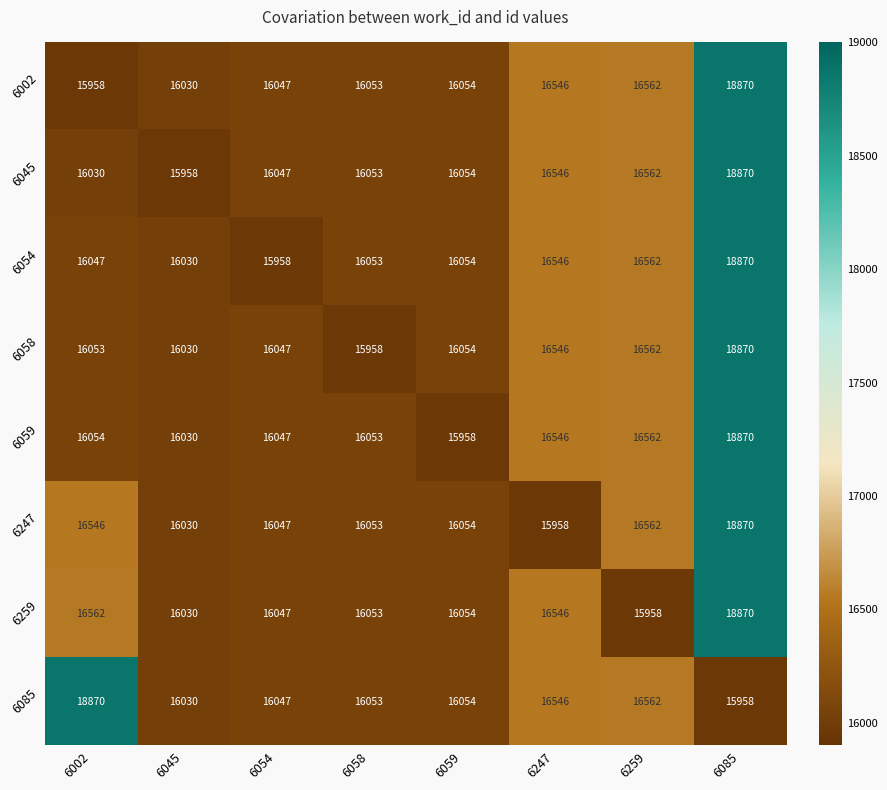

What is the sum of the 6054 values at 6058 and 6054?

32011